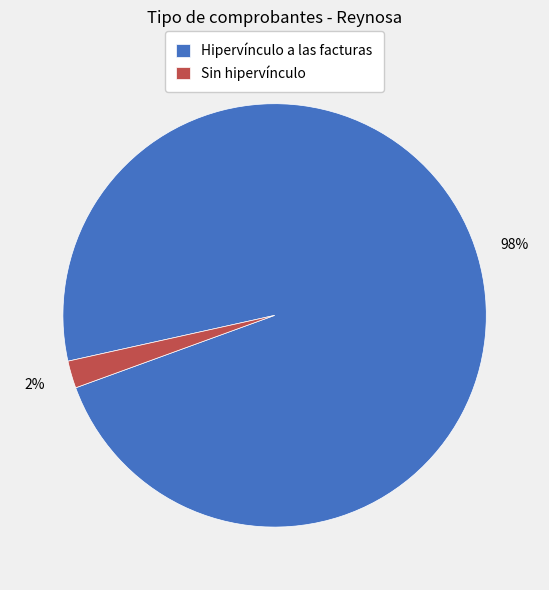

What percentage is the Hipervínculo a las facturas slice, to the nearest percent?

98%